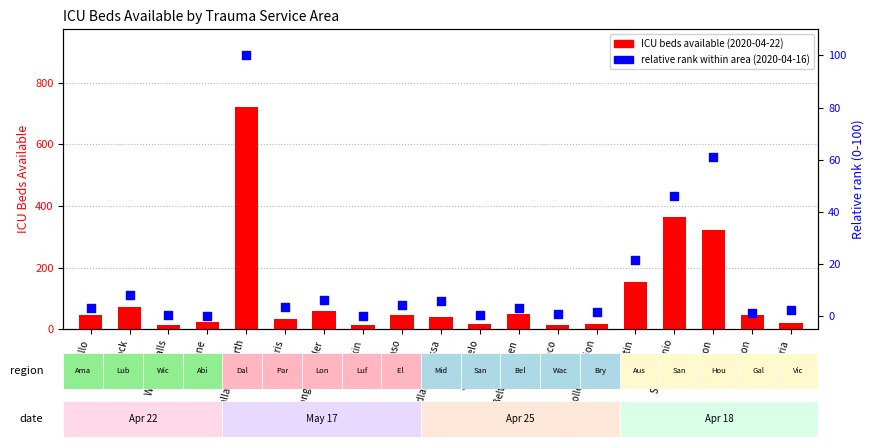

Which series has the largest total across all categories?

ICU beds available